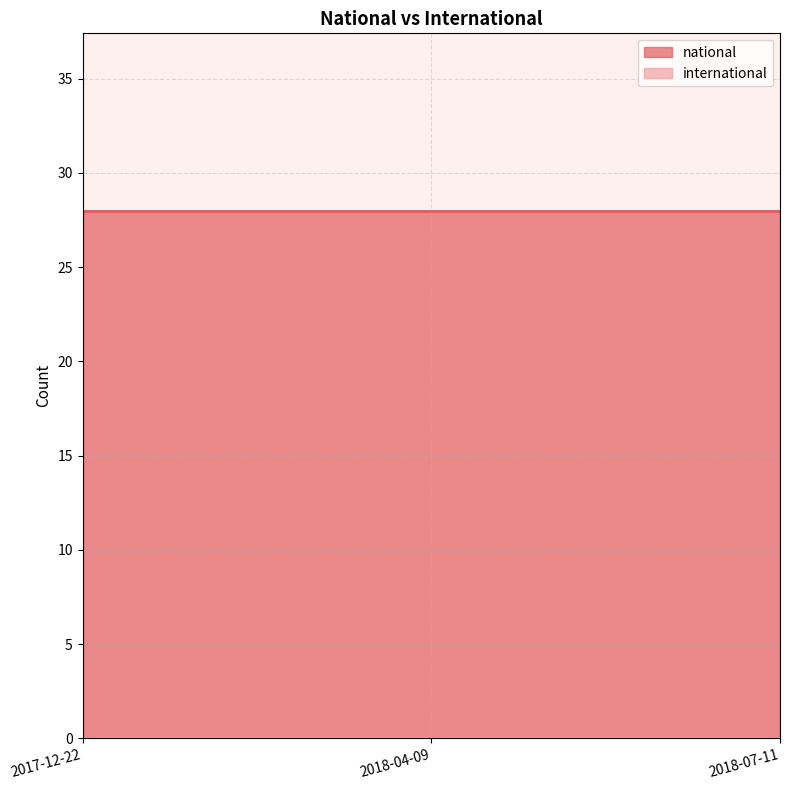

What are all the series names shown in the legend?

national, international